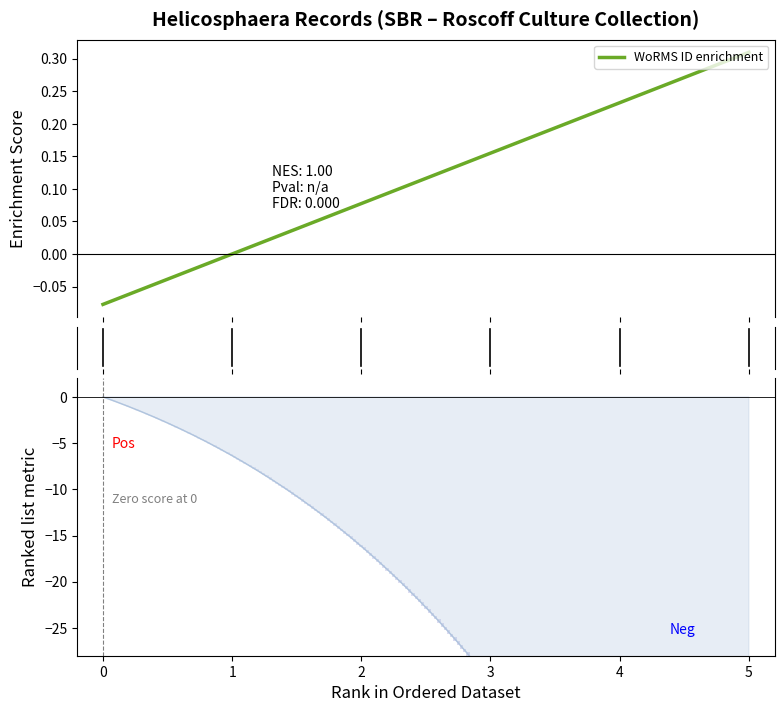

Reading right to left, list all the values displayed in this chart.

0.3	0.2	0.2	0.1	-0.0	-0.1